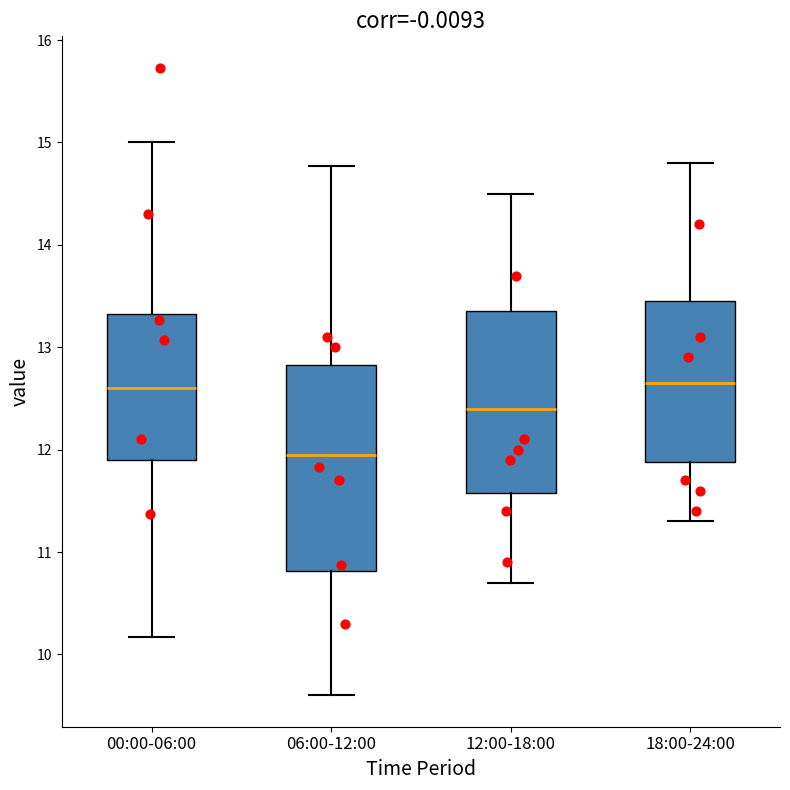

Reading left to right, transcribe this box plot: for each box, give where its median line is, the range the box spans, and where its two whiskers end, as read against the y-axis. The values are not printed on the chart, so give them approximately, as read against the axis.

00:00-06:00: median 12.6, box 11.9 to 13.3, whiskers 10.2 to 15.0
06:00-12:00: median 12.0, box 10.8 to 12.8, whiskers 9.6 to 14.8
12:00-18:00: median 12.4, box 11.6 to 13.4, whiskers 10.7 to 14.5
18:00-24:00: median 12.7, box 11.9 to 13.5, whiskers 11.3 to 14.8